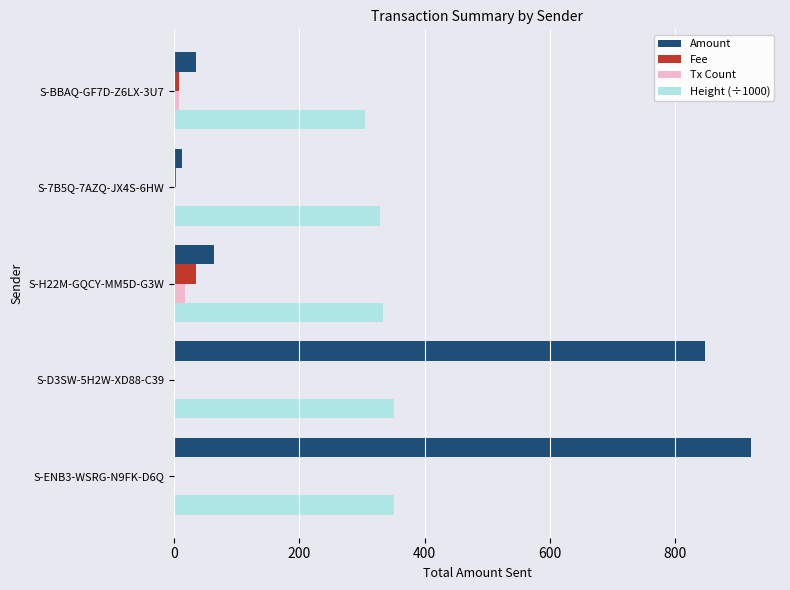

What is the sum of all Amount values?

1878.0